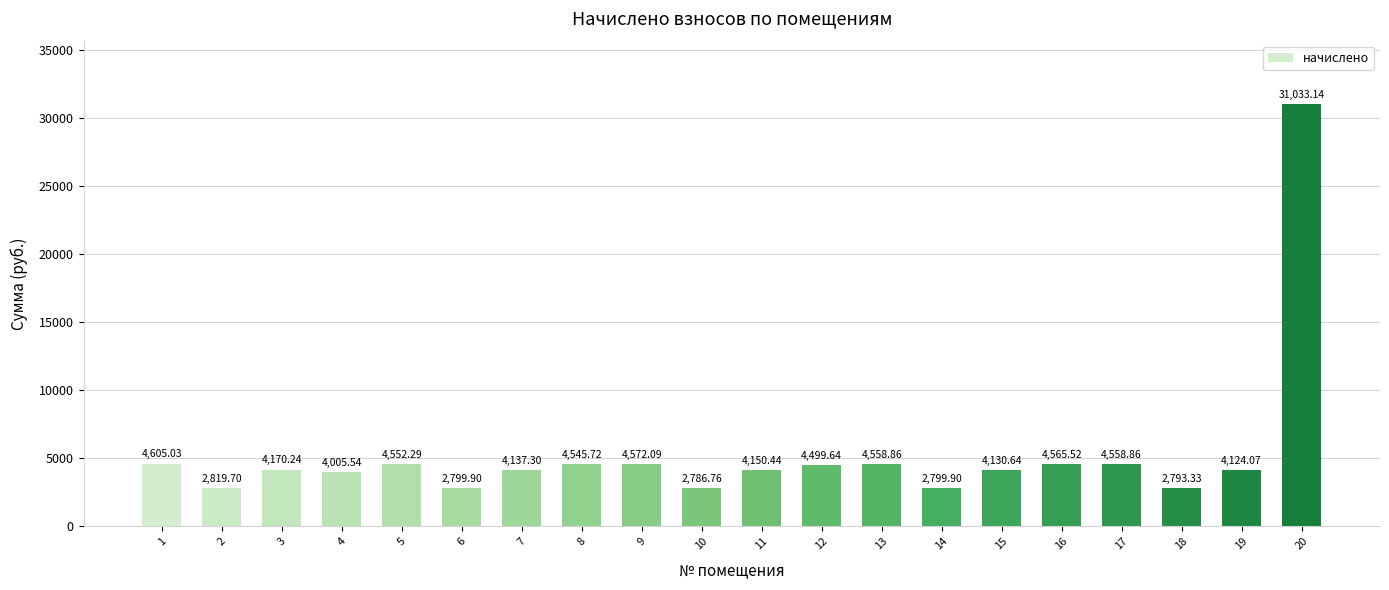

Reading left to right, list all the values displayed in this chart.

4605.0	2819.7	4170.2	4005.5	4552.3	2799.9	4137.3	4545.7	4572.1	2786.8	4150.4	4499.6	4558.9	2799.9	4130.6	4565.5	4558.9	2793.3	4124.1	31033.1